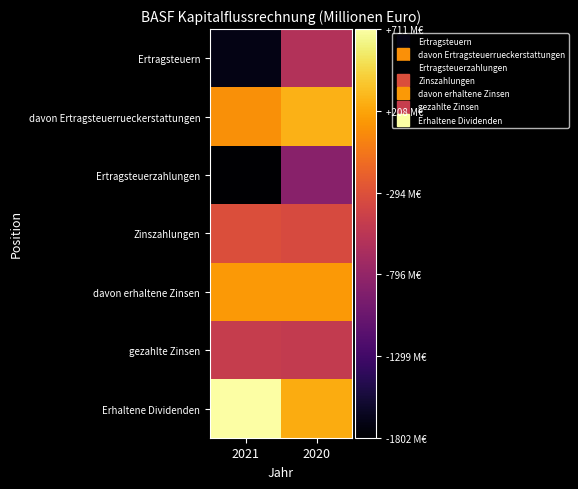

What is the difference between the highest and lowest values at 2020?

1141